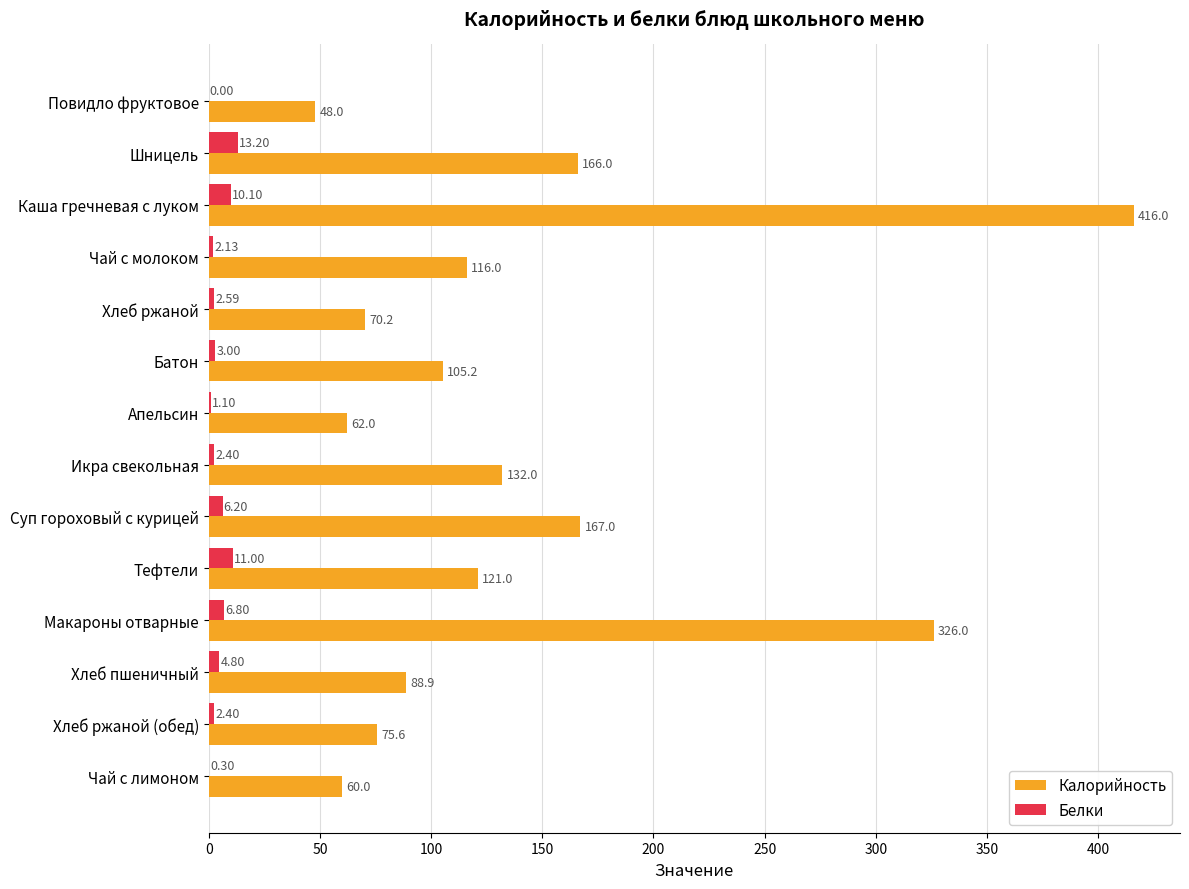

At which label is Белки closest to 6?

Суп гороховый с курицей